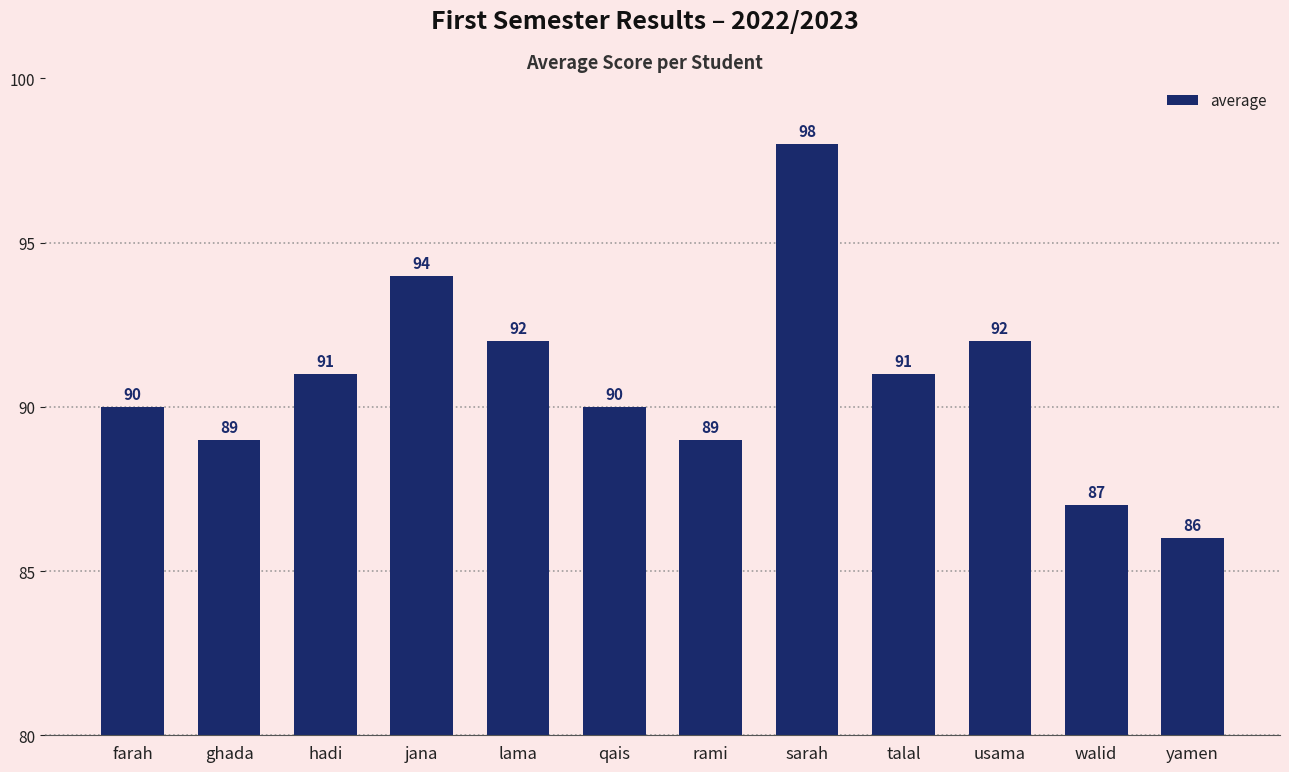

How many series are shown in this chart?

1